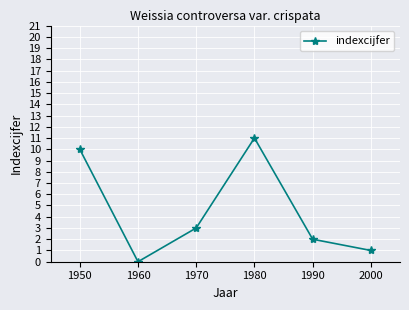

How many values are above zero?

5